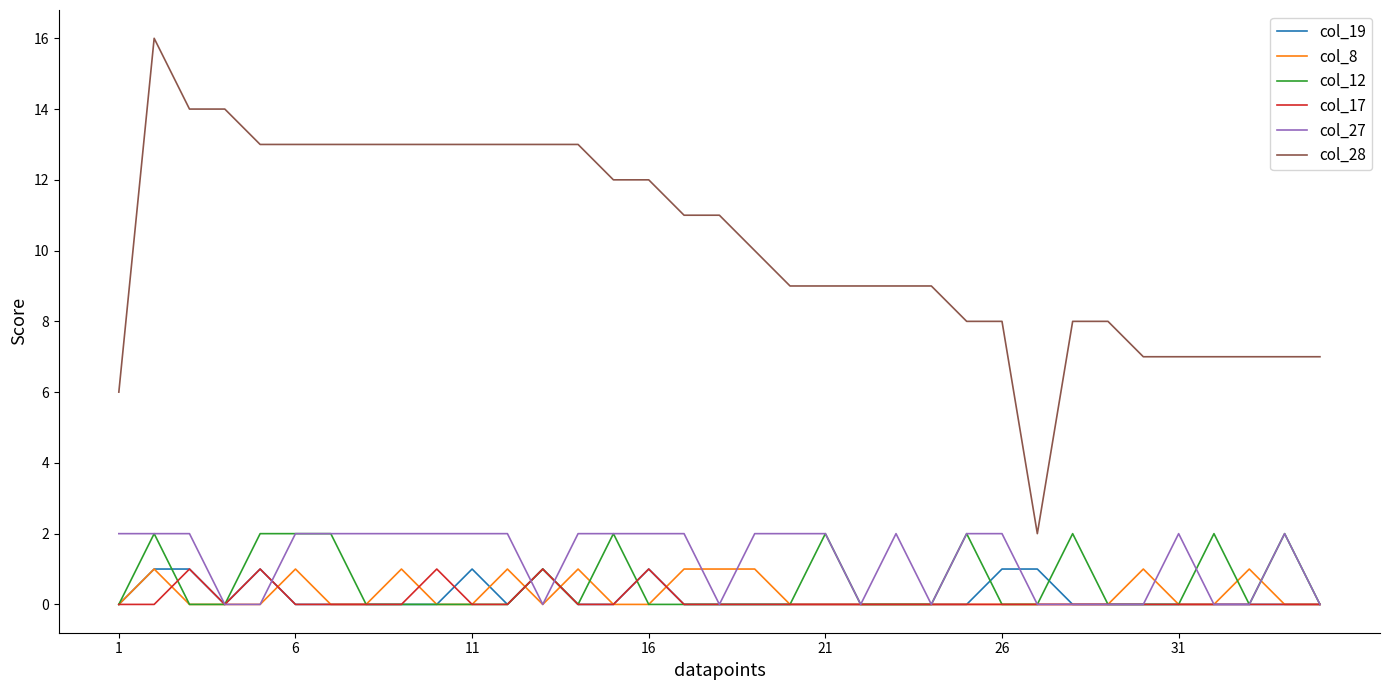

True or false: col_19 and col_28 intersect in this chart.

False